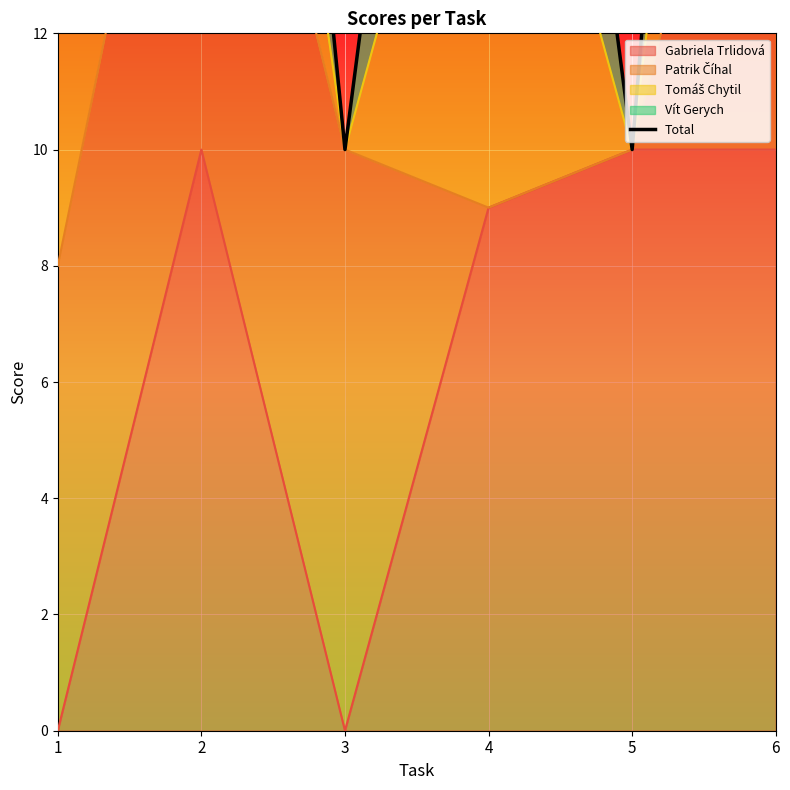

True or false: Gabriela Trlidová has a value of 9 at 4.

True